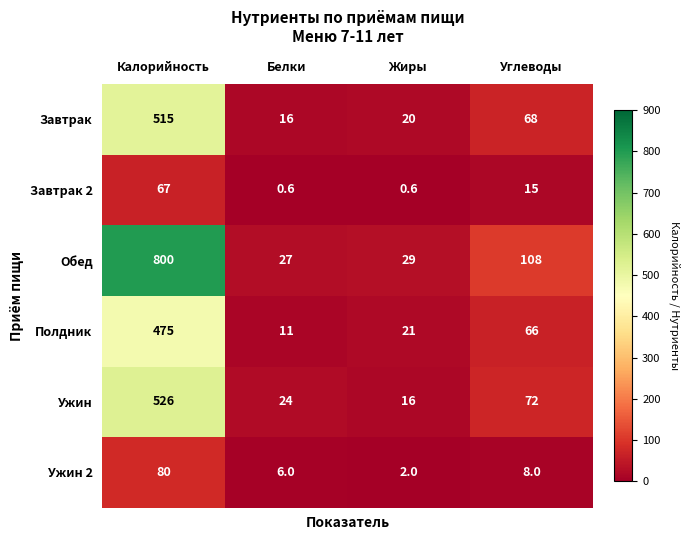

Reading left to right, what are all the values shown in this chart?

Завтрак: Калорийность=515.0	Белки=16.0	Жиры=20.0	Углеводы=68.0
Завтрак 2: Калорийность=67.0	Белки=0.6	Жиры=0.6	Углеводы=15.0
Обед: Калорийность=800.0	Белки=27.0	Жиры=29.0	Углеводы=108.0
Полдник: Калорийность=475.0	Белки=11.0	Жиры=21.0	Углеводы=66.0
Ужин: Калорийность=526.0	Белки=24.0	Жиры=16.0	Углеводы=72.0
Ужин 2: Калорийность=80.0	Белки=6.0	Жиры=2.0	Углеводы=8.0